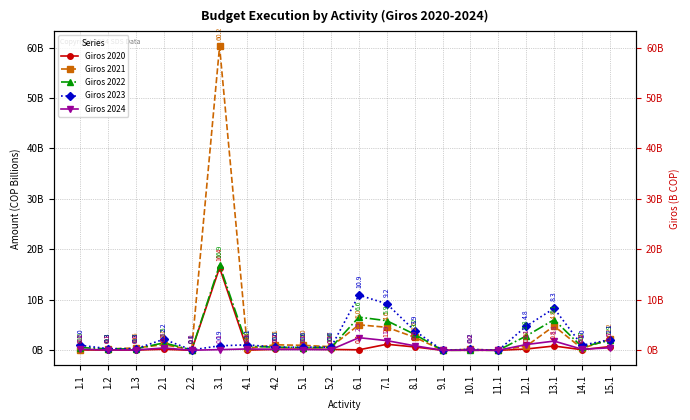

True or false: Giros 2021 has more than 2 points higher than both neighbors.

True